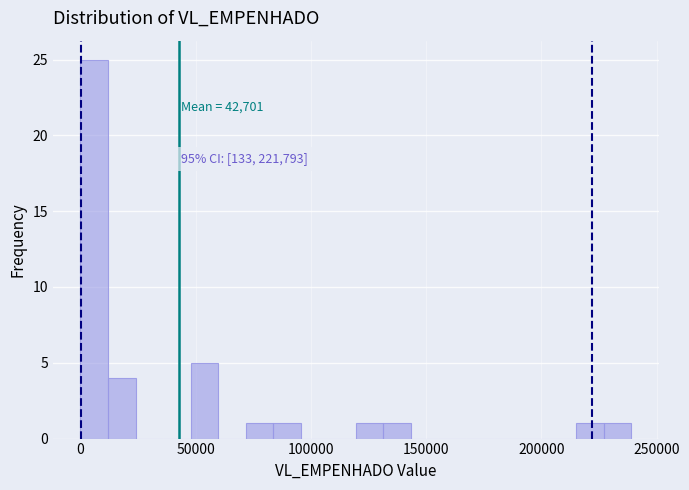

Read against the x-axis, roughly where is the centre of the tallest bar?

5000